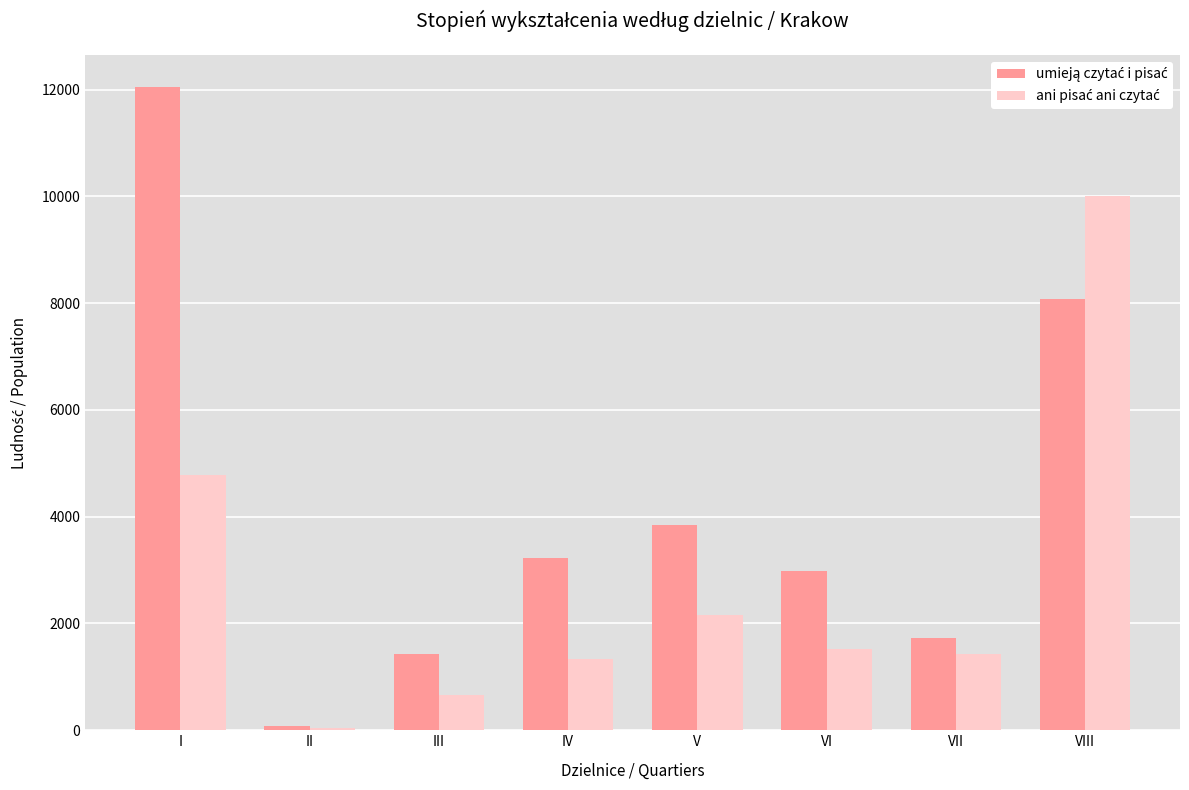

What is the total value across all series at I?

16826